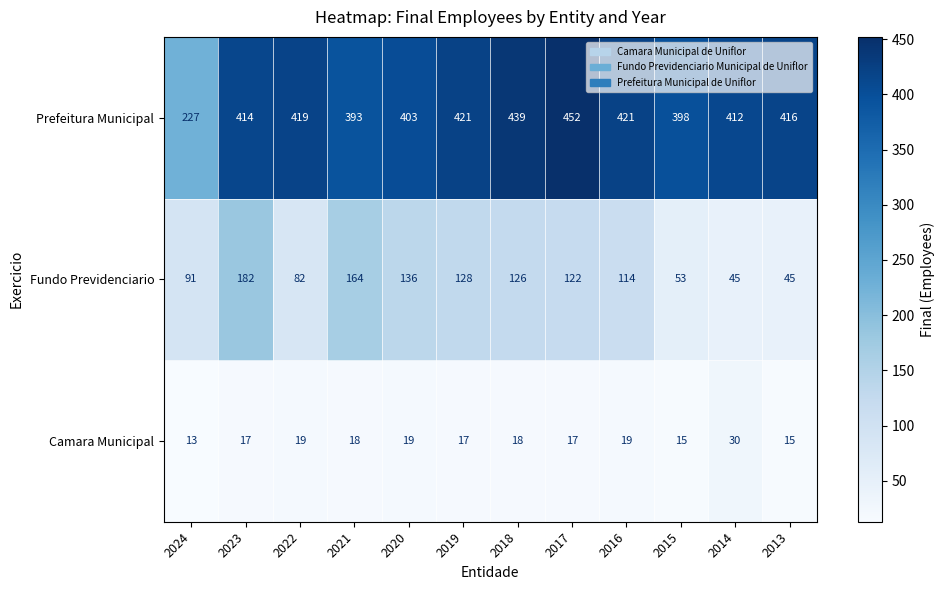

Which series has the largest total across all categories?

Prefeitura Municipal